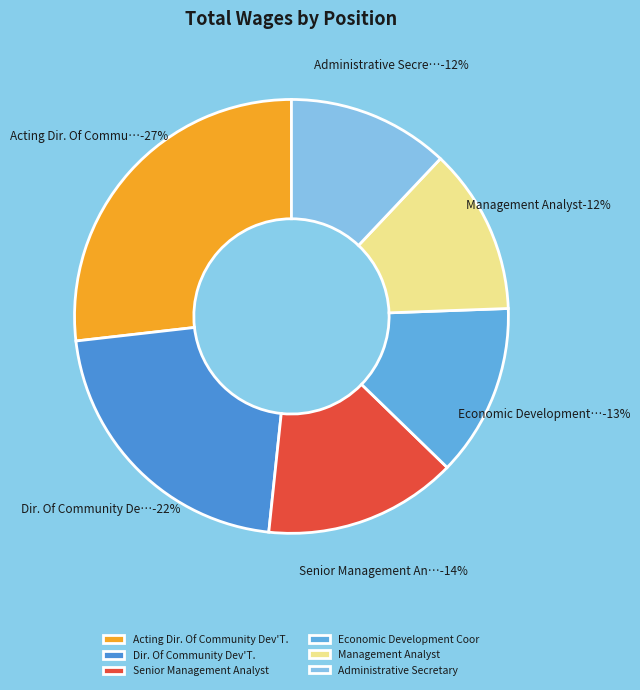

What is the largest slice in the pie chart?

Acting Dir. Of Community Dev'T.